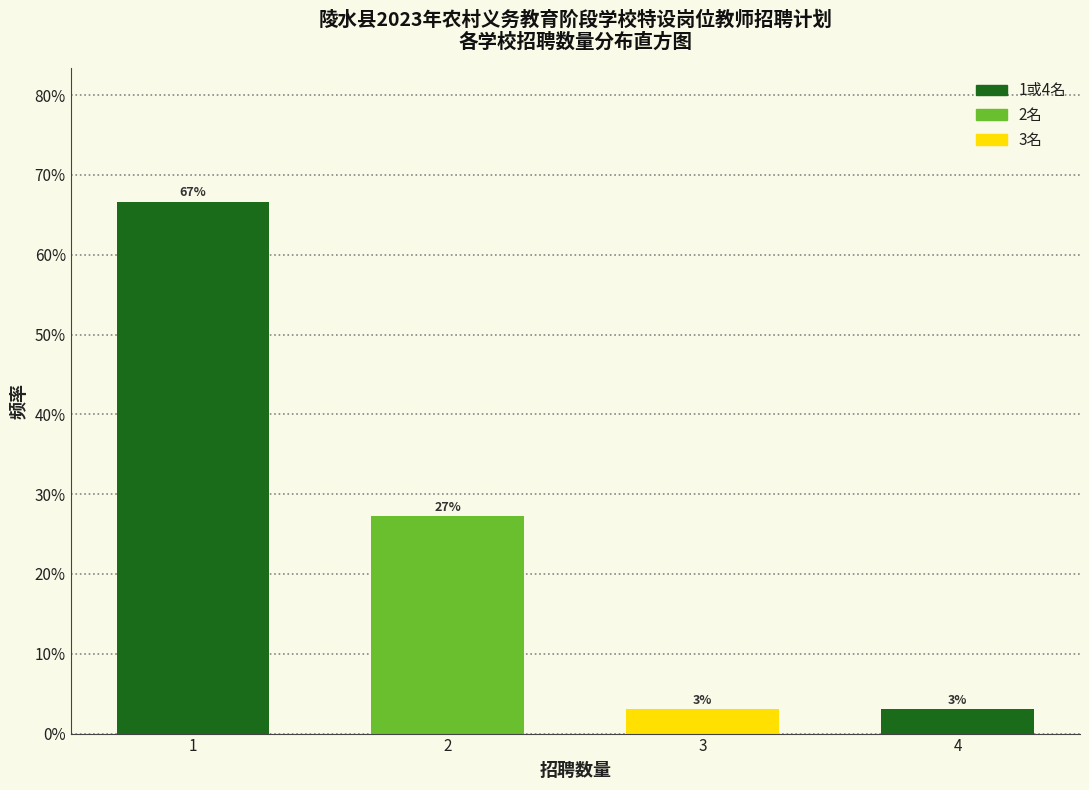

Does the chart contain any negative values?

No